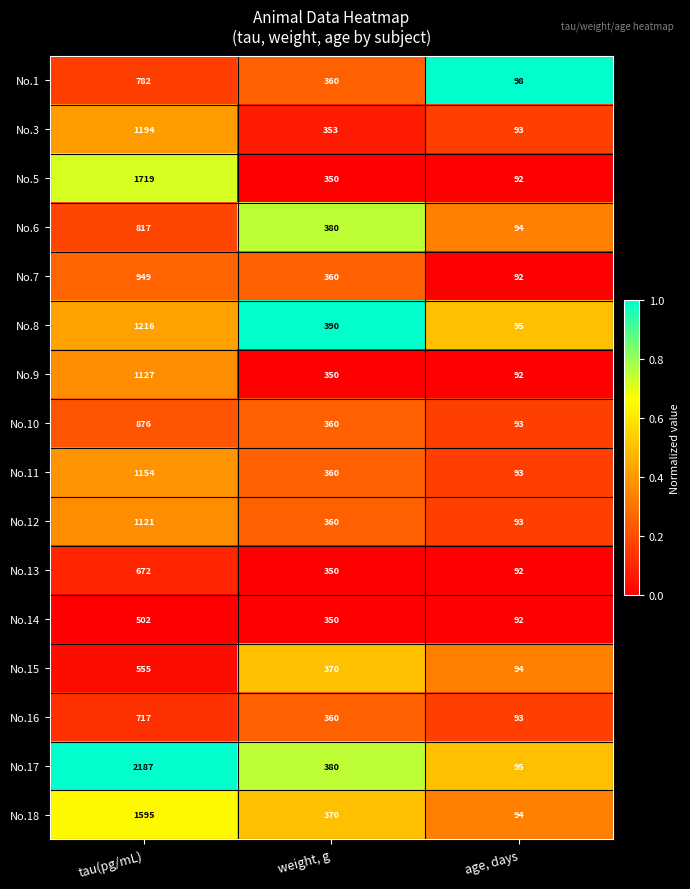

What is the difference between the maximum and minimum values in the No.9 series?

1035